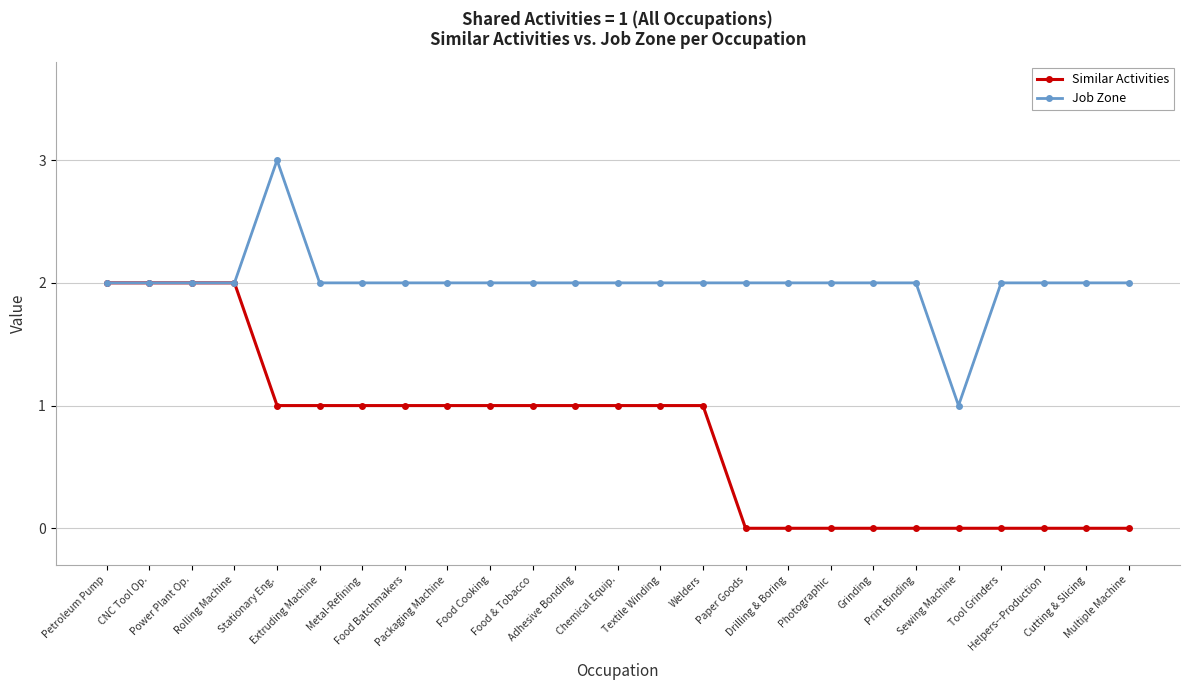

What is the average value of the Job Zone series?

2